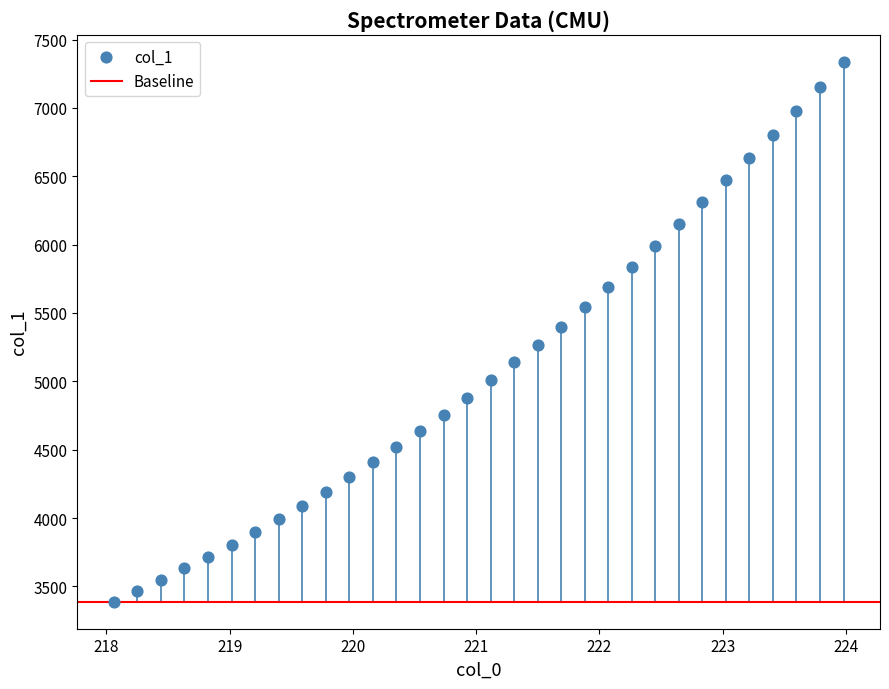

What is the range of X values (max minus min)?

5.9